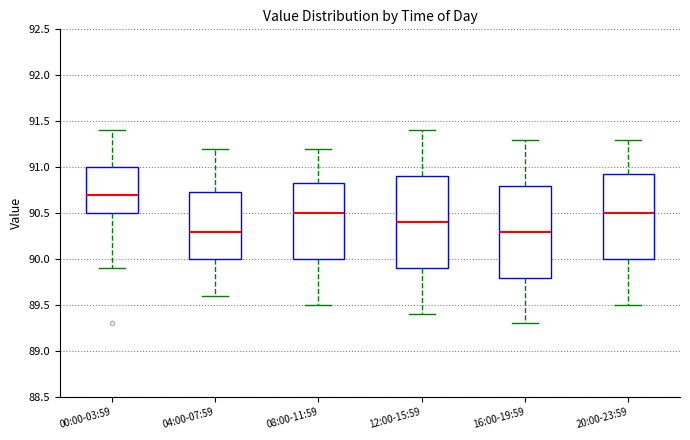

Which box has the highest median line?

00:00-03:59